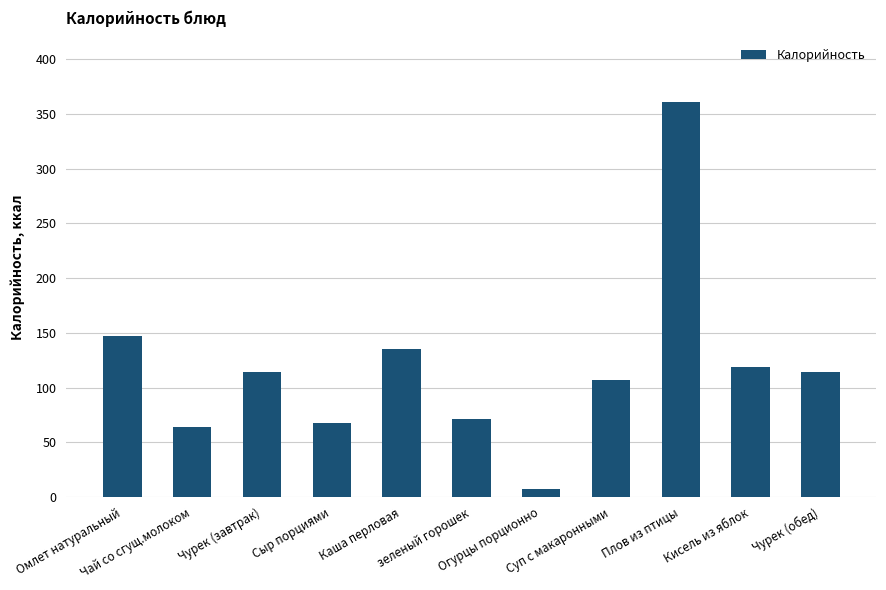

What value does the data have at Омлет натуральный?

147.0